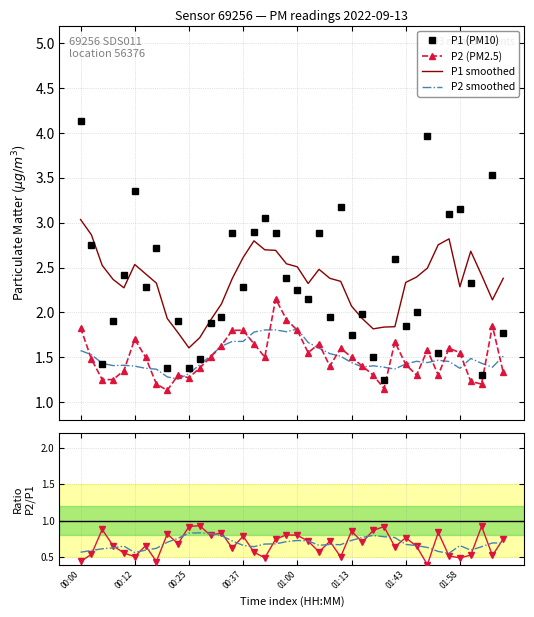

Which series has the largest total across all categories?

P1 smoothed